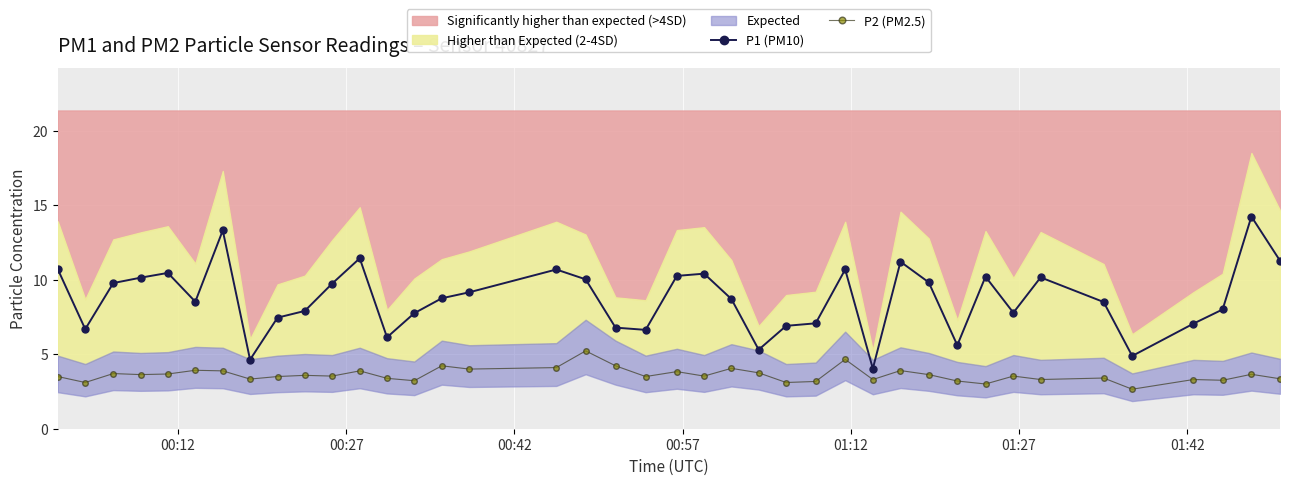

How many lines are shown in the chart?

2